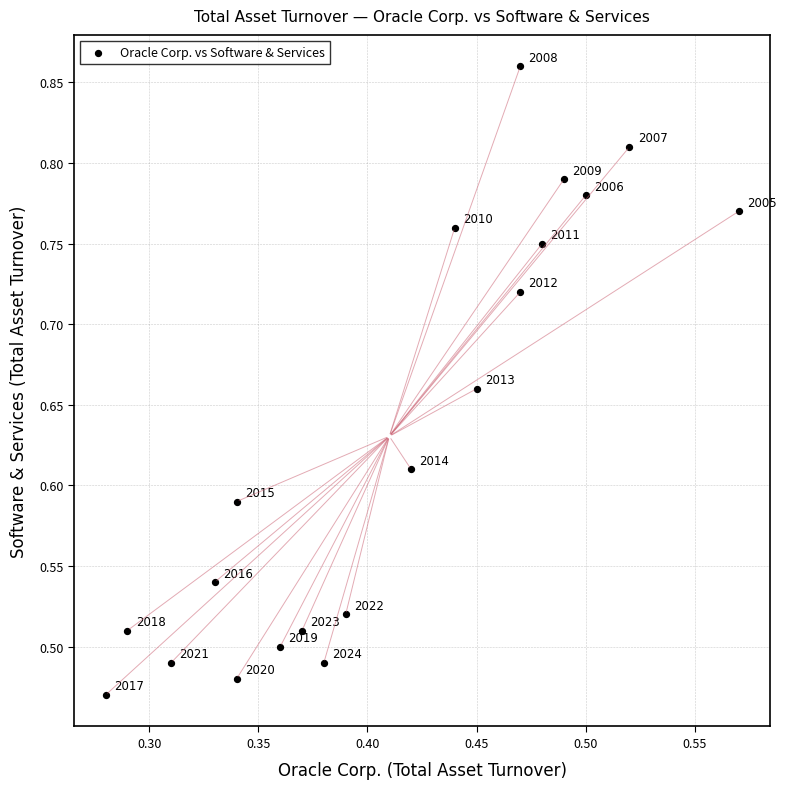

What is the range of Y values (max minus min)?

0.4